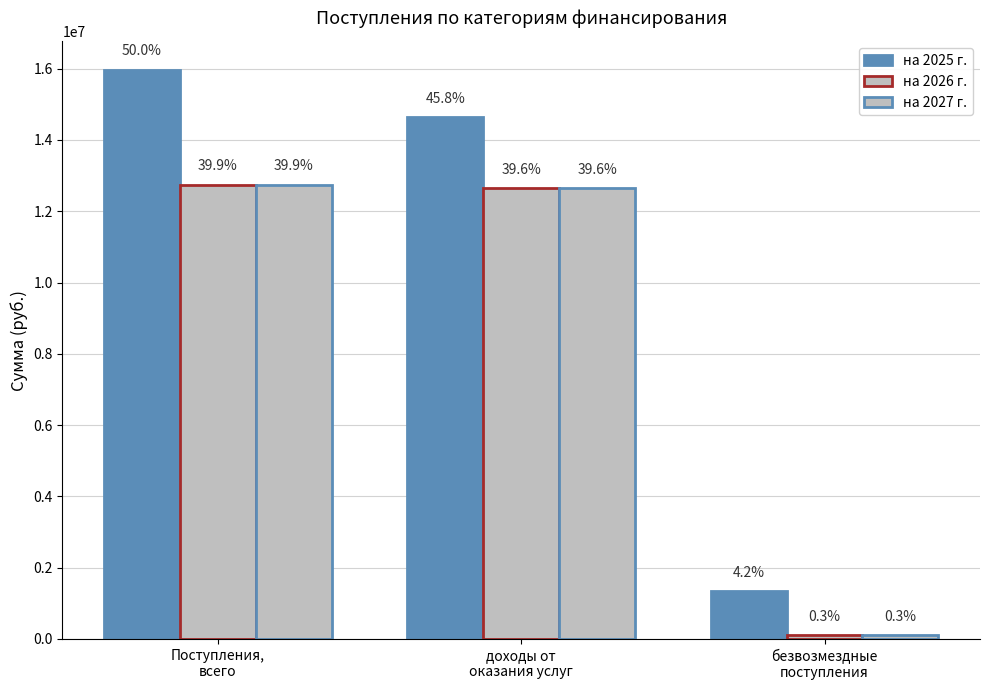

What is the spread (max minus min) of values at доходы от
оказания услуг?

1996756.0